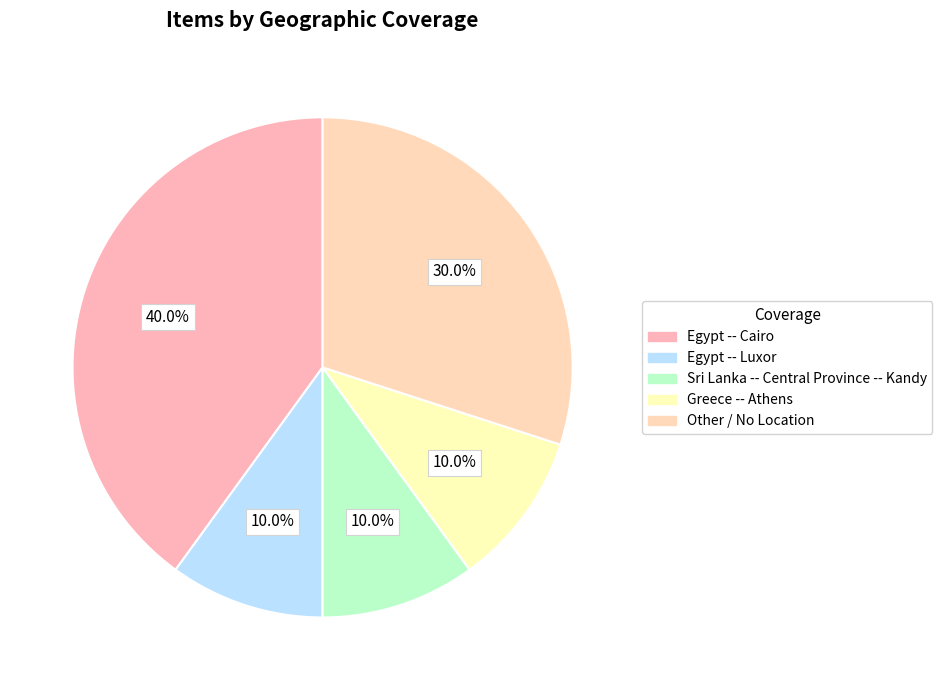

To the nearest percent, what is the difference between the largest and smallest slice percentages?

30%